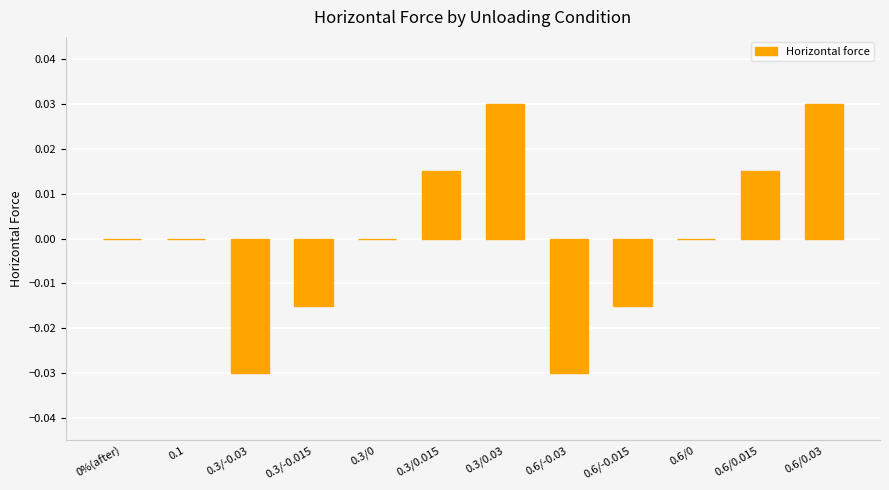

Is it true that the value at 0%(after) is 0.0?

True